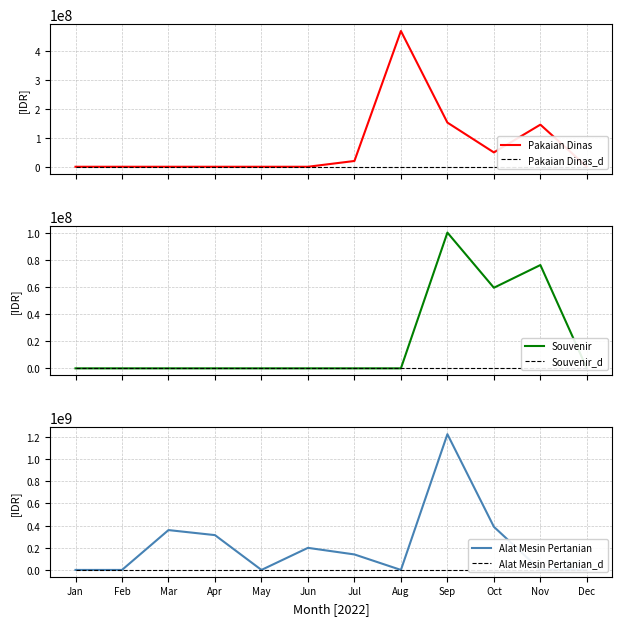

Rank the categories by Pakaian Dinas value from highest to lowest.

Aug, Sep, Nov, Oct, Jul, Jan, Feb, Mar, Apr, May, Jun, Dec